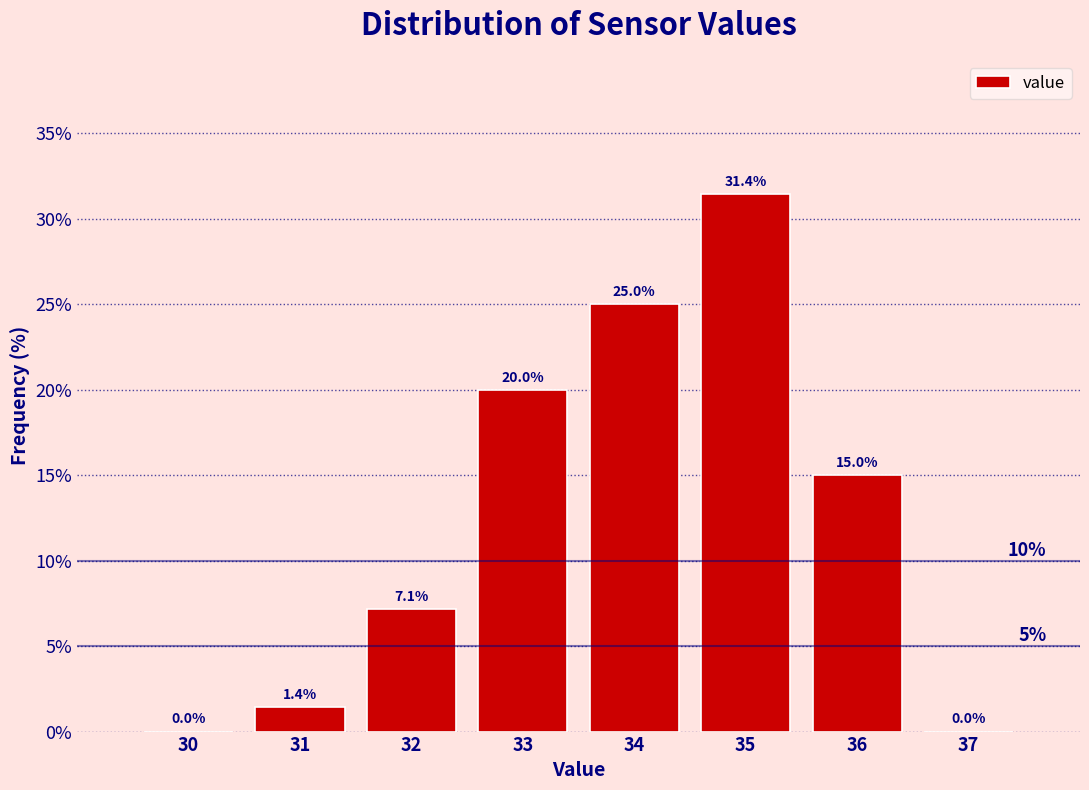

Reading left to right, transcribe all the data shown in this chart.

30=0.0	31=1.4	32=7.1	33=20.0	34=25.0	35=31.4	36=15.0	37=0.0